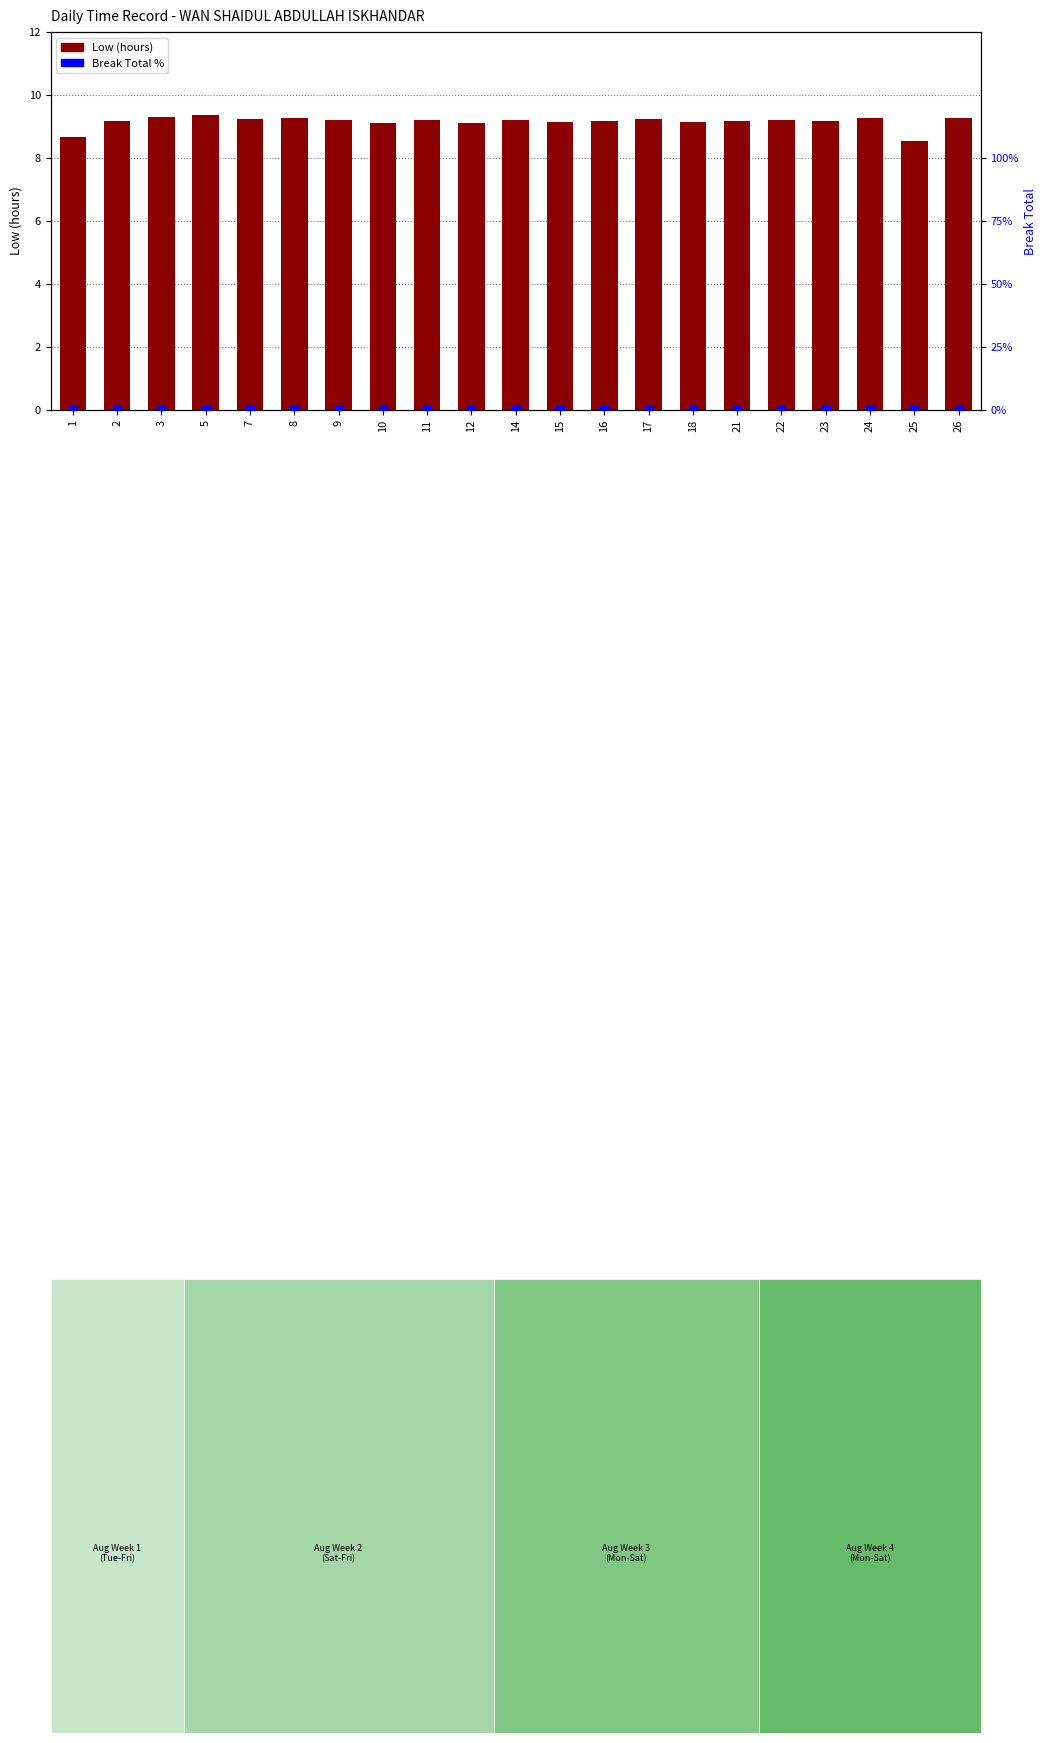

What are all the series names shown in the legend?

Low (hours), Break Total %